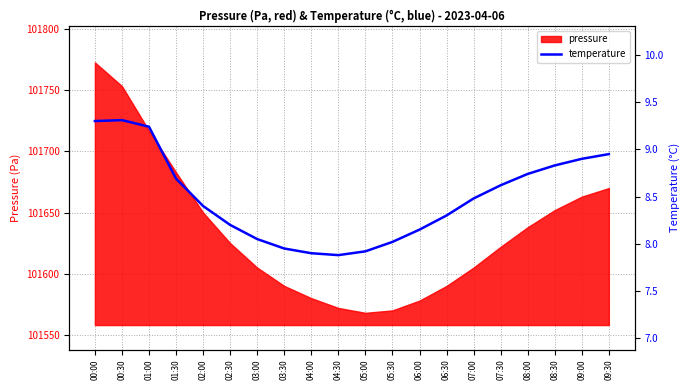

Where is the data nearest to the value 8?

05:30